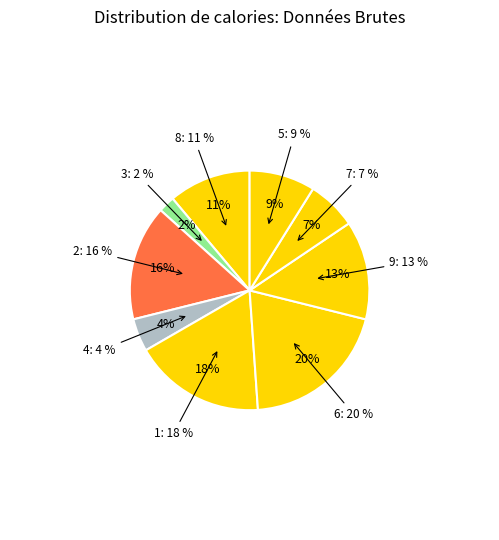

Does any single category account for the majority?

No